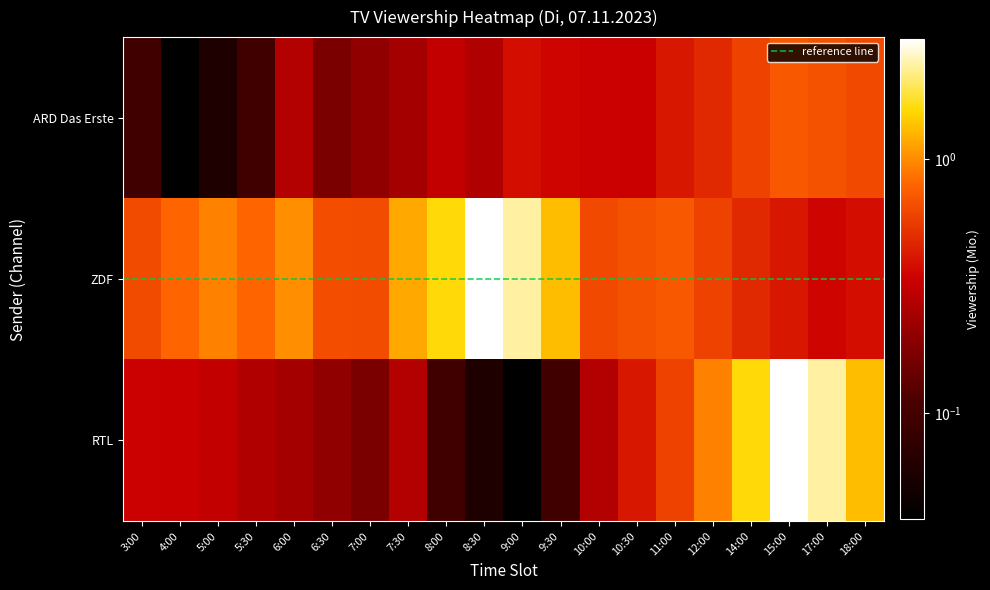

What is the maximum value for ZDF?

3.0